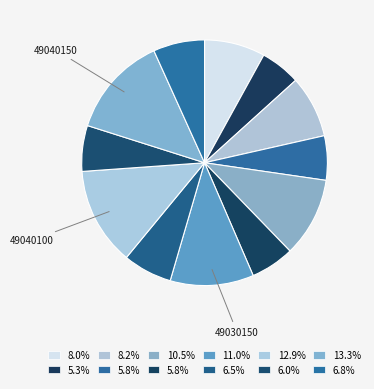

How many slices are in this pie chart?

12